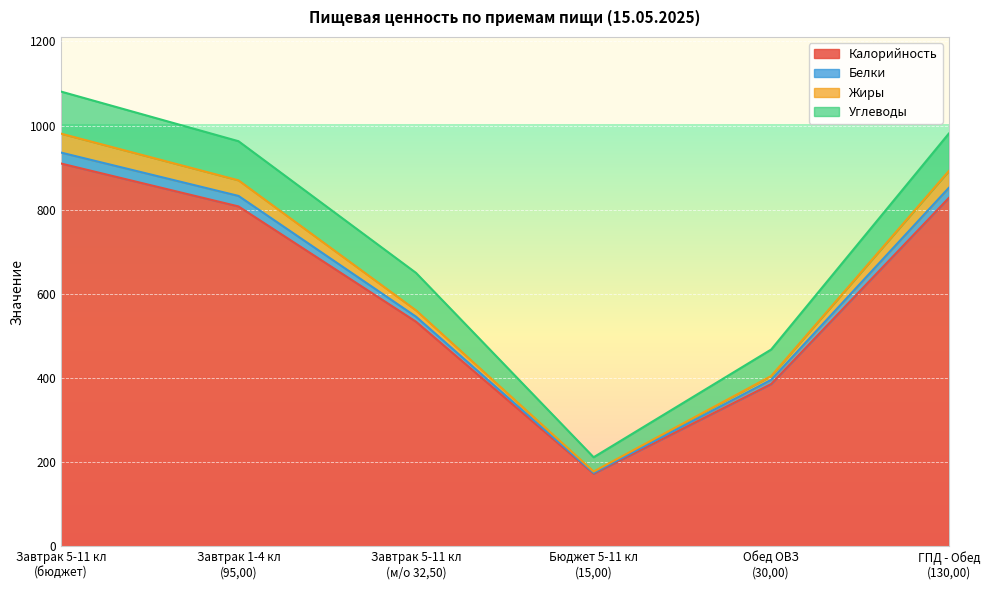

Which category has the lowest value in the Жиры series?

Бюджет 5-11 кл
(15,00)